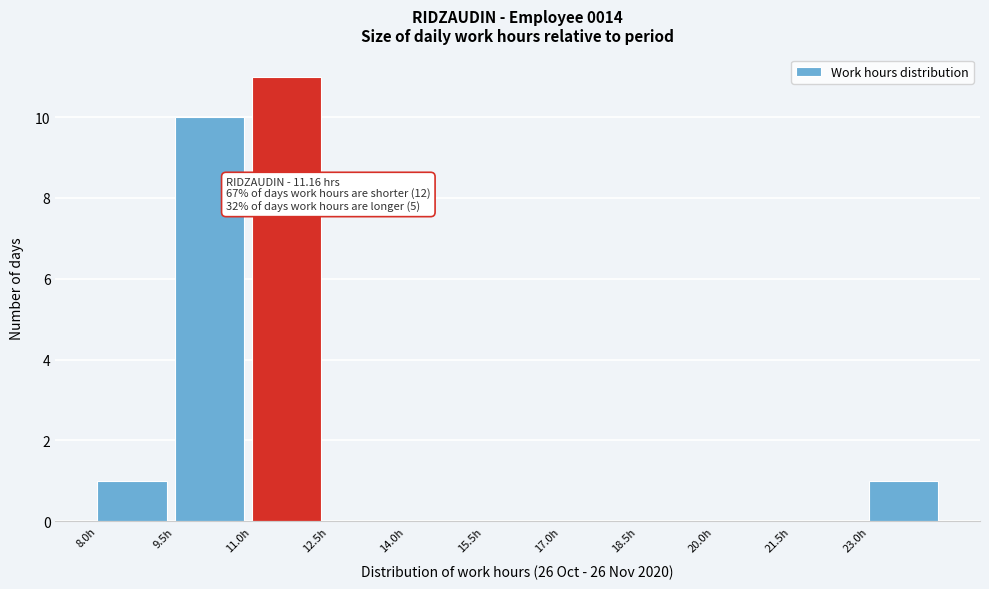

Which range on the x-axis has the tallest bar?

11.0 to 12.5